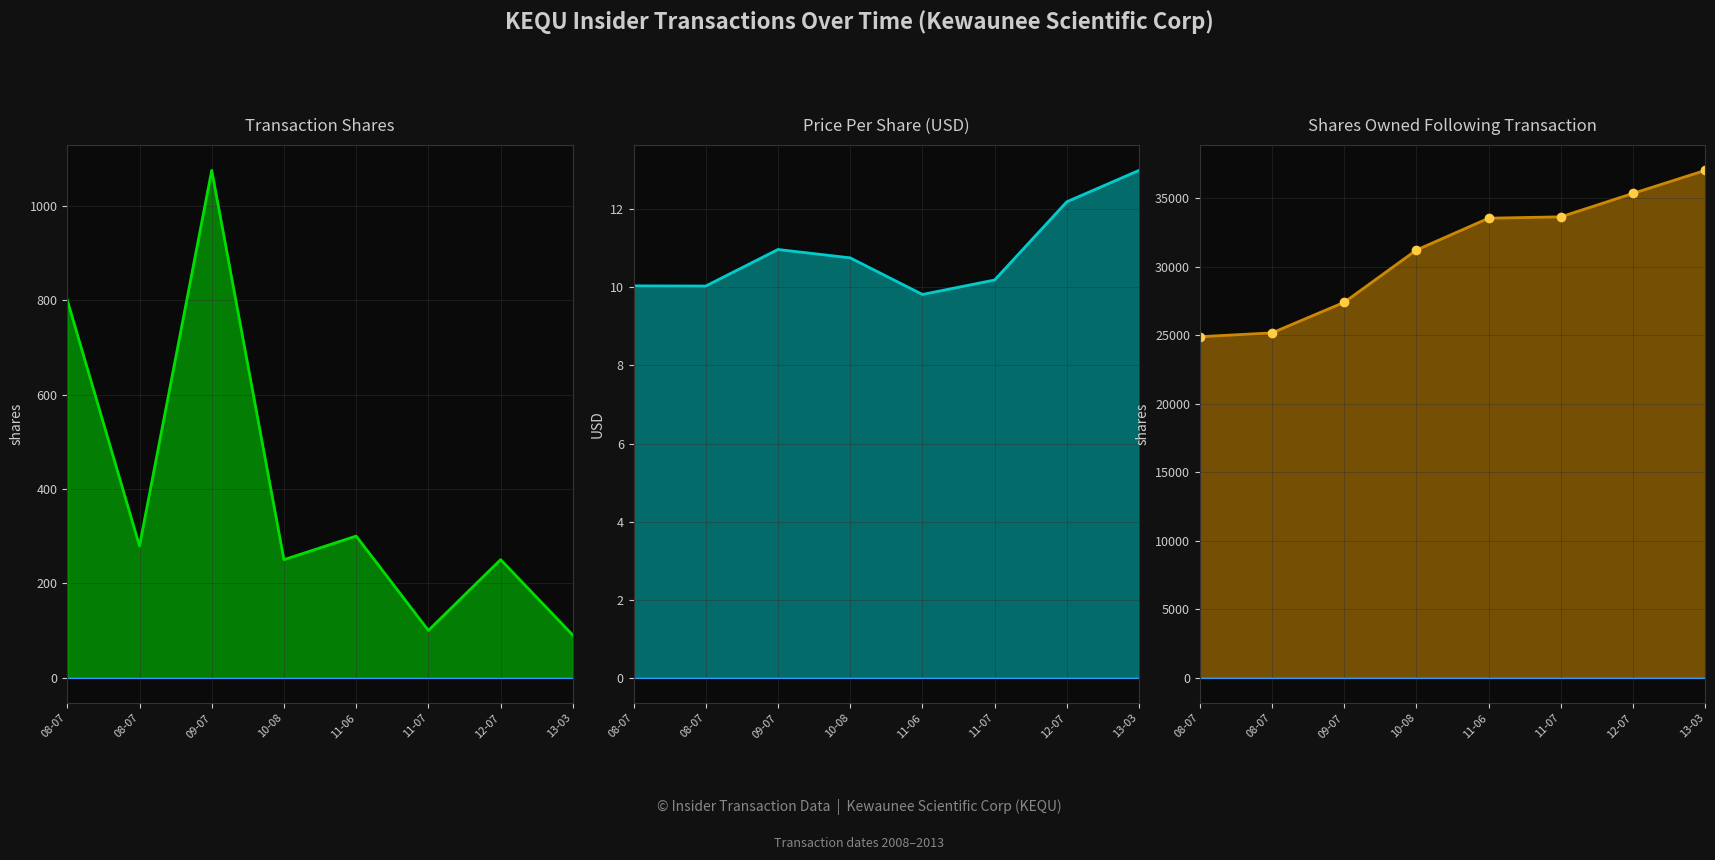

At which label is transactionShares closest to 582?

08-07